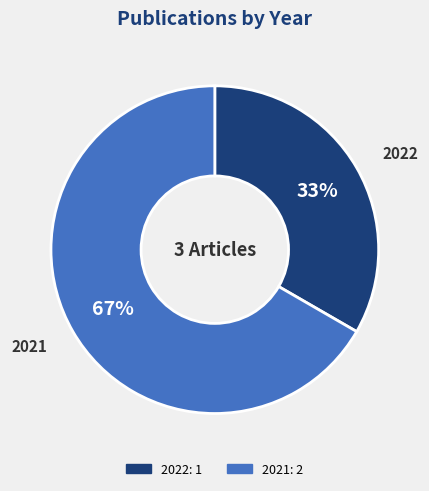

Is there any slice that represents more than half of the pie?

Yes